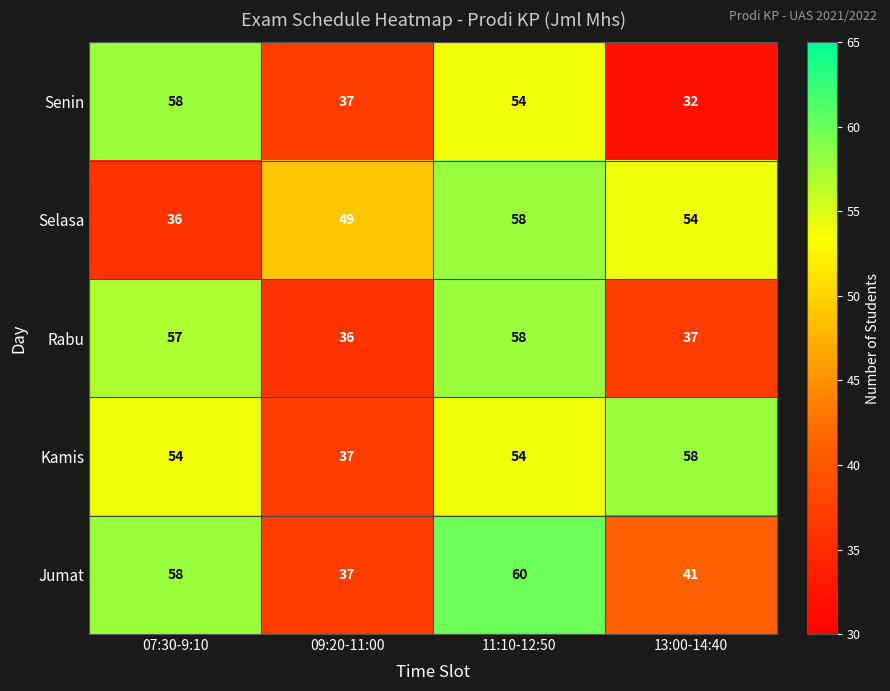

At which category is the sum across all series the highest?

11:10-12:50